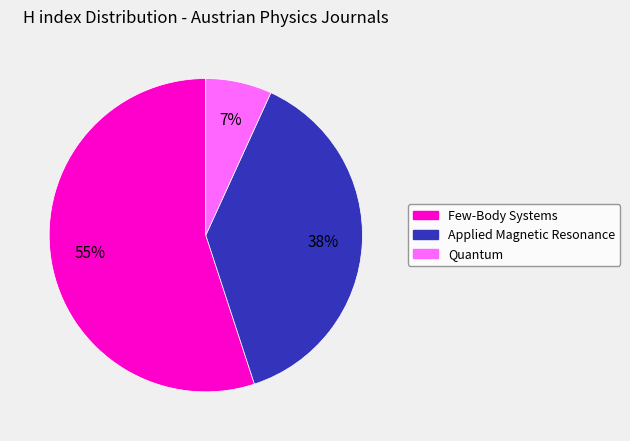

Count the number of slices in the pie.

3